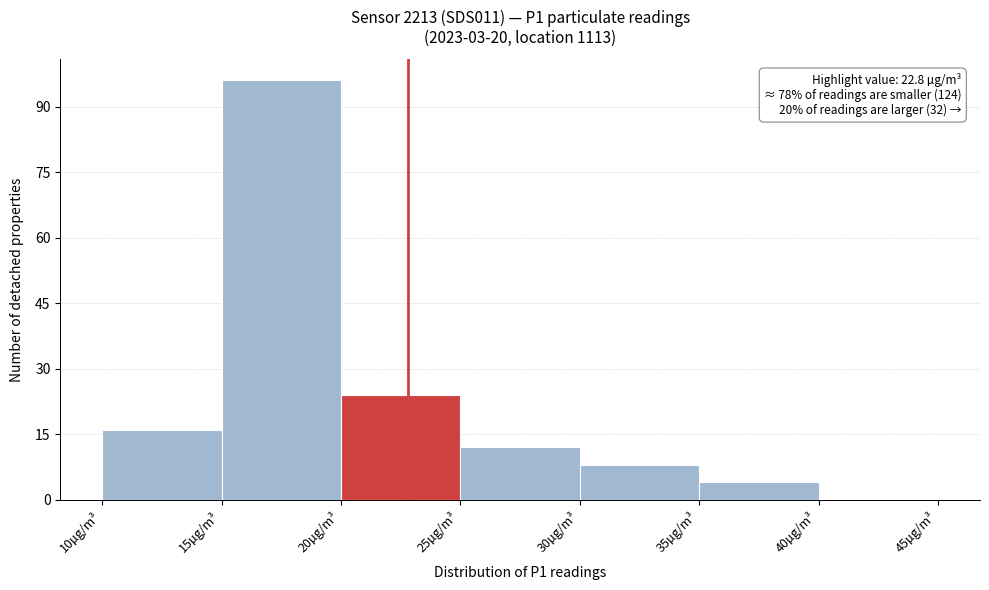

Over which range of the x-axis is the bar tallest?

15 to 20